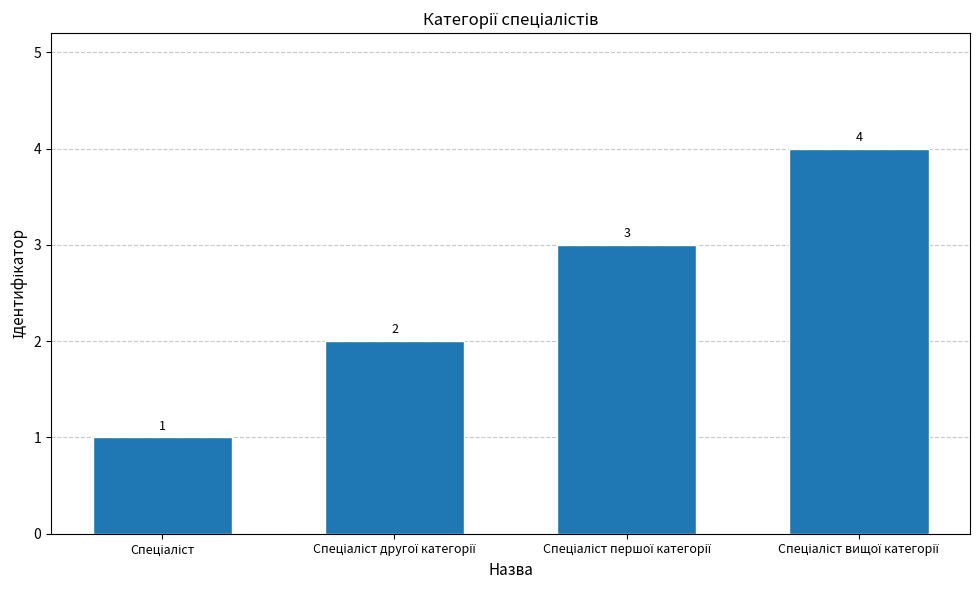

Count the values in the range 2 to 4.

3